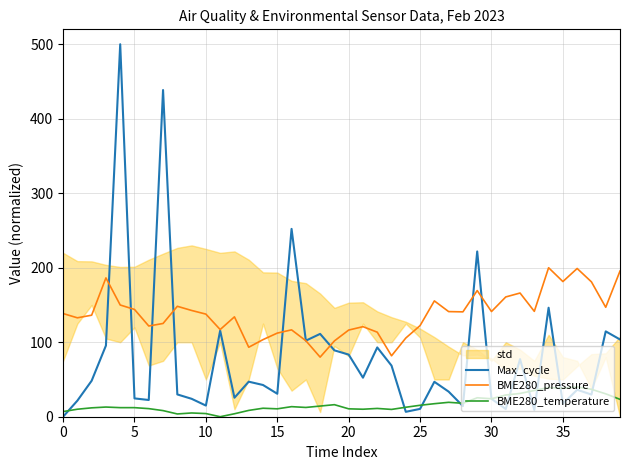

How many values in the BME280_temperature series exceed 12?

23